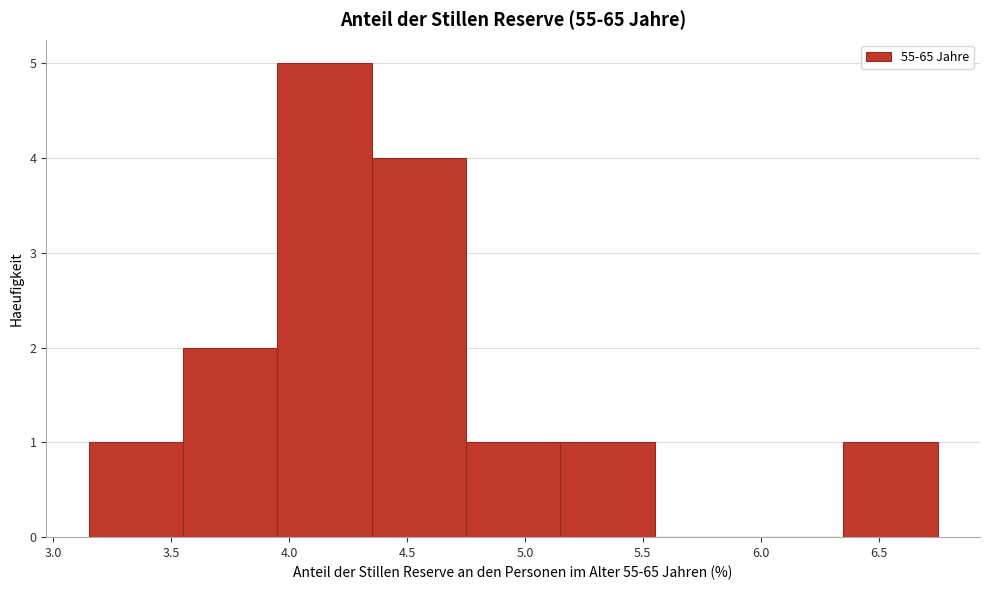

Reading left to right, transcribe this chart: for each bar, give the range it covers on the x-axis and its height. The values are not printed on the chart, so give them approximately, as read against the axis.

3.15 to 3.55: 1
3.55 to 3.95: 2
3.95 to 4.35: 5
4.35 to 4.75: 4
4.75 to 5.15: 1
5.15 to 5.55: 1
5.55 to 5.95: 0
5.95 to 6.35: 0
6.35 to 6.75: 1